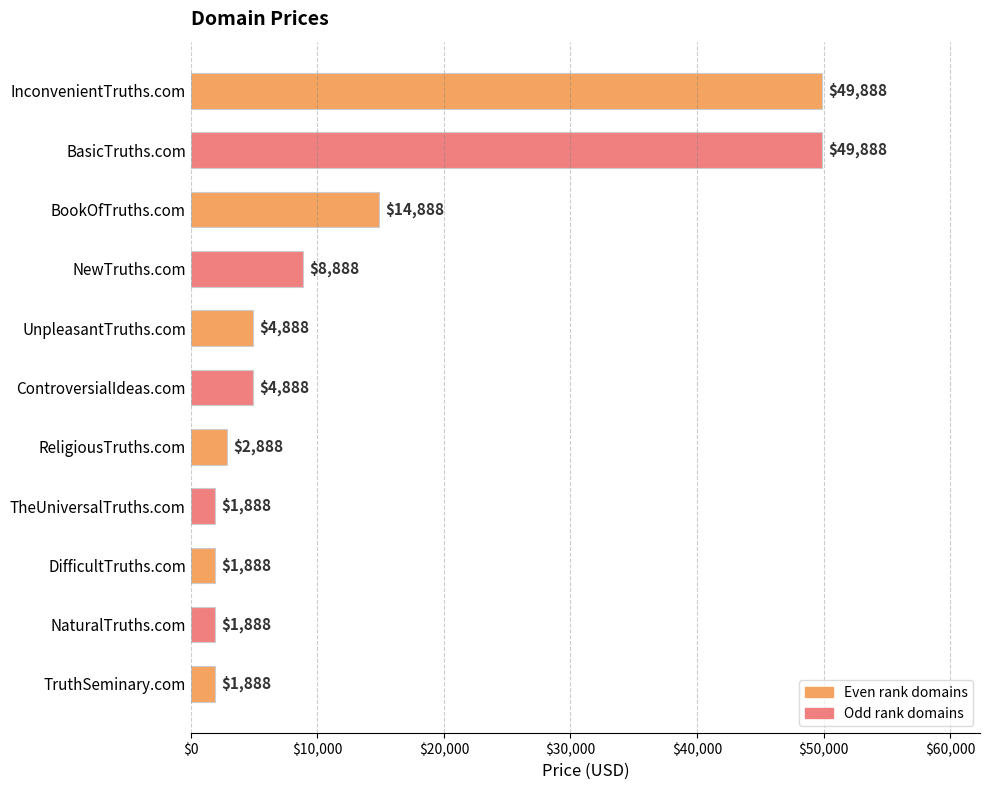

What position from the top is InconvenientTruths.com?

1